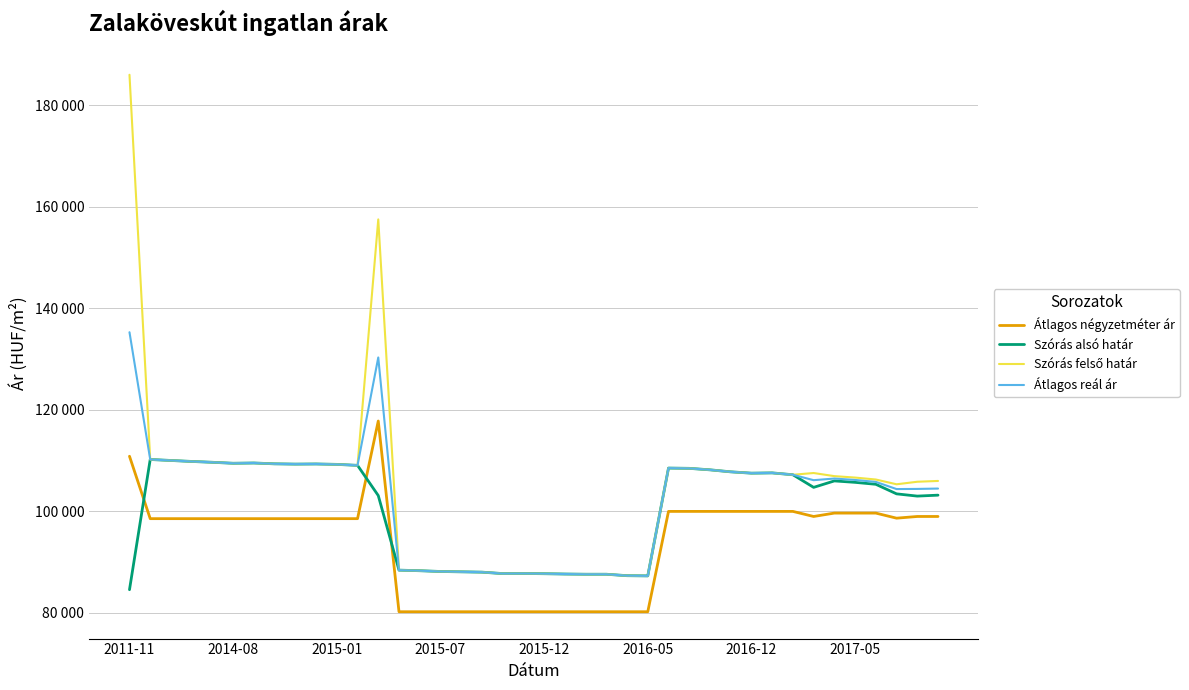

Rank the series by their average value, from lowest to highest.

Átlagos négyzetméter ár, Szórás alsó határ, Átlagos reál ár, Szórás felső határ